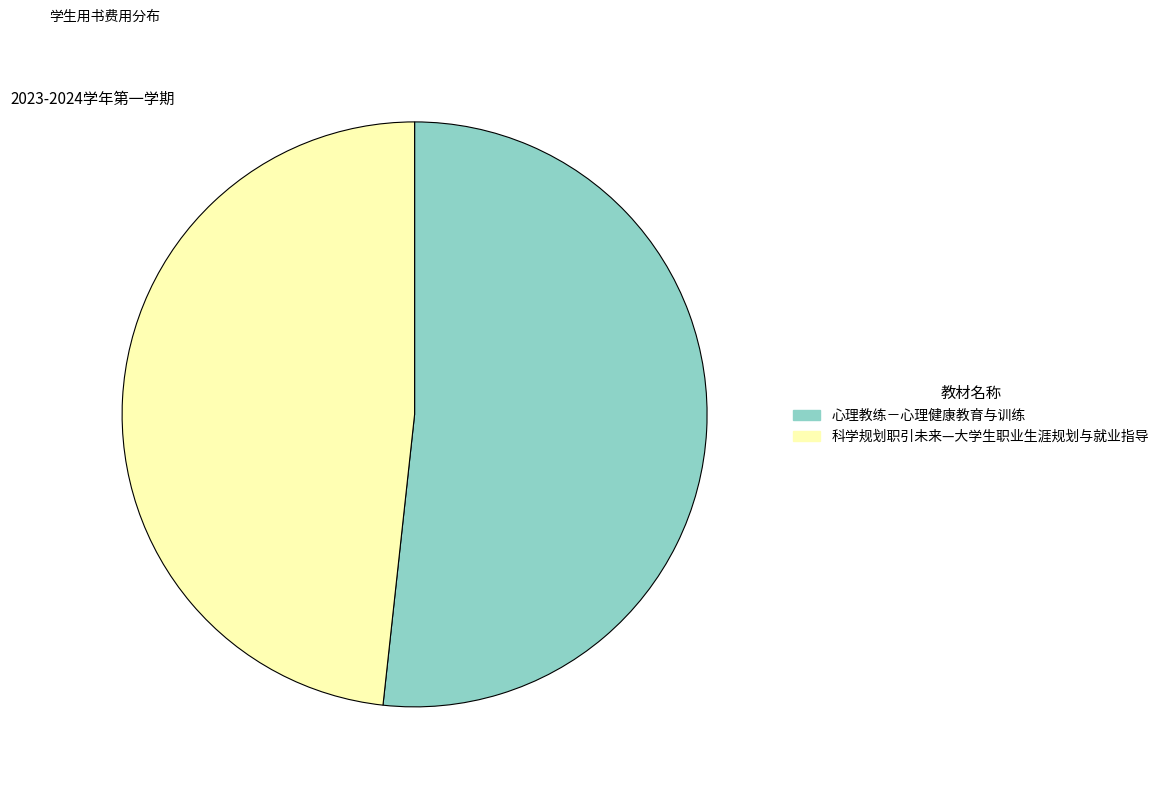

Between 心理教练－心理健康教育与训练 and 科学规划职引未来—大学生职业生涯规划与就业指导, which is larger?

心理教练－心理健康教育与训练